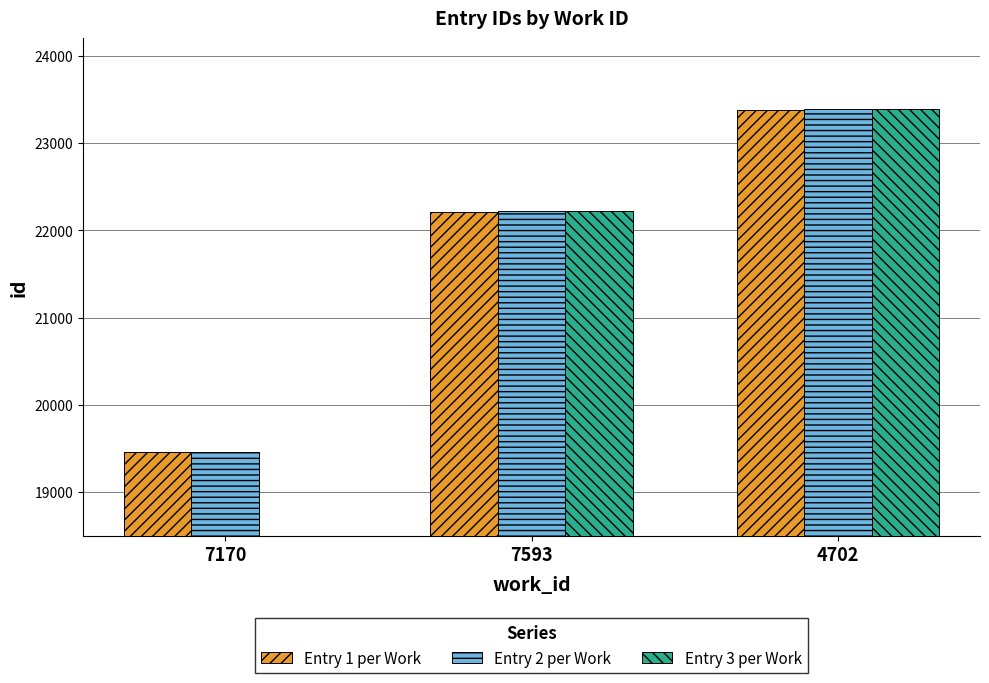

Which label corresponds to the smallest value in the chart?

7170